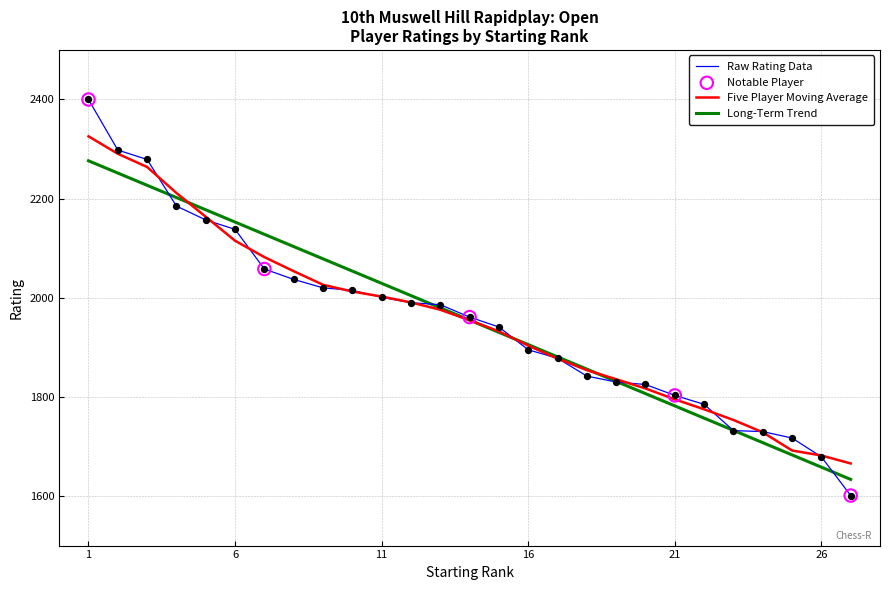

List the series in order of their peak value, lowest first.

Long-Term Trend, Five Player Moving Average, Raw Rating Data